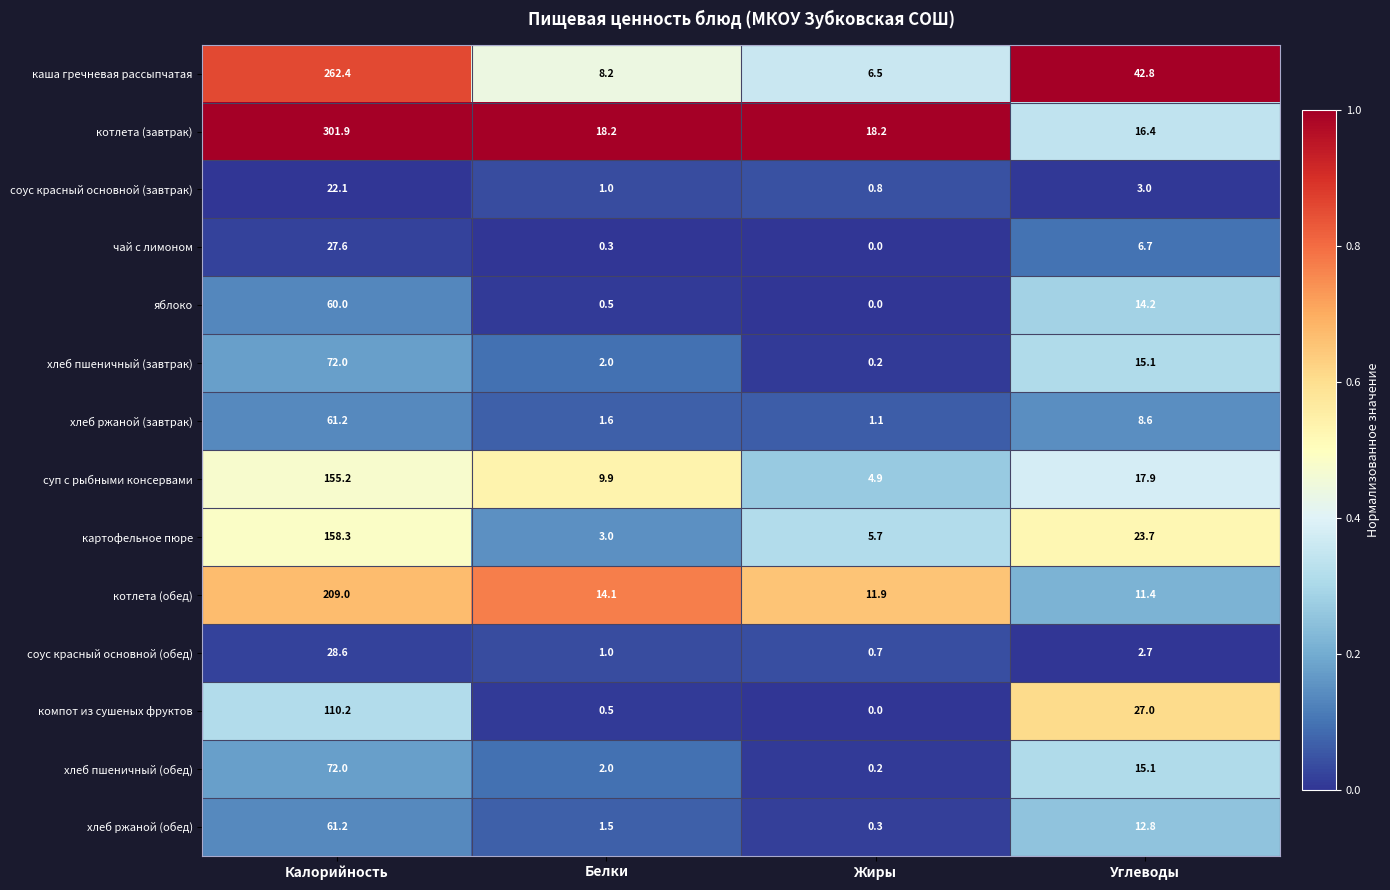

At which category does the chart reach its peak across all series?

Калорийность